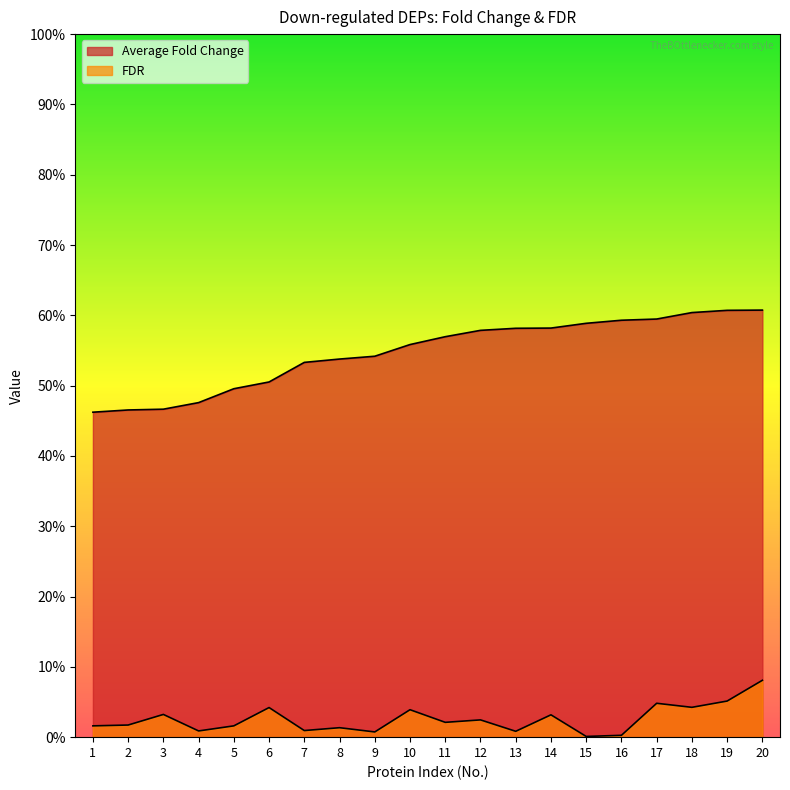

True or false: Average Fold Change has more than 0 points higher than both neighbors.

False